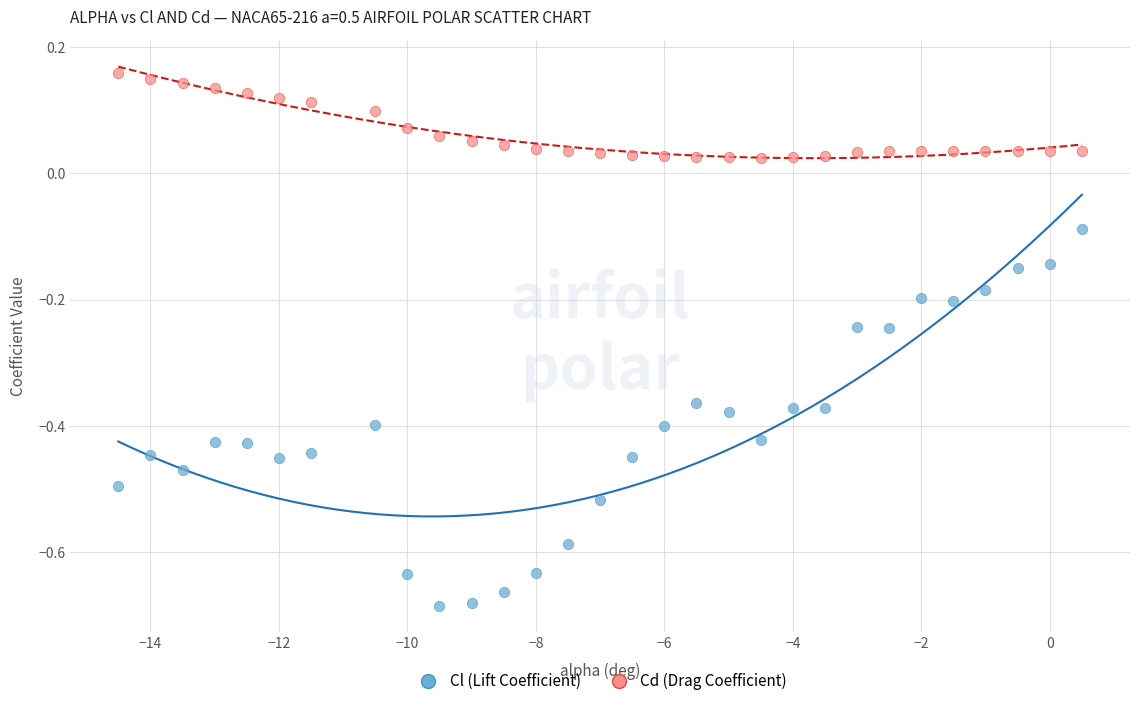

Which series contains the highest Y value?

Cd (Drag Coefficient)